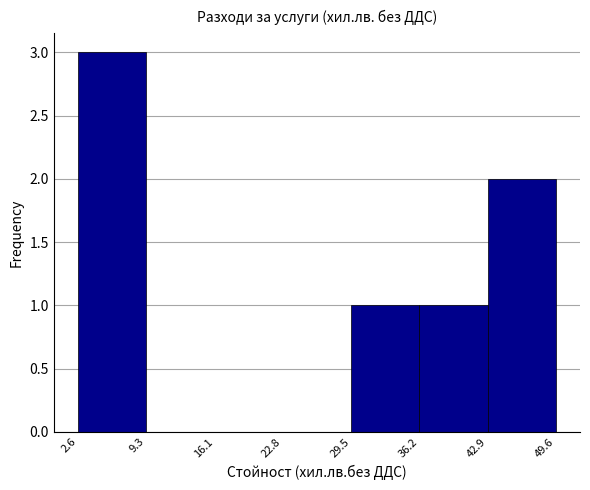

Over which range of the x-axis is the bar tallest?

2.6 to 9.3